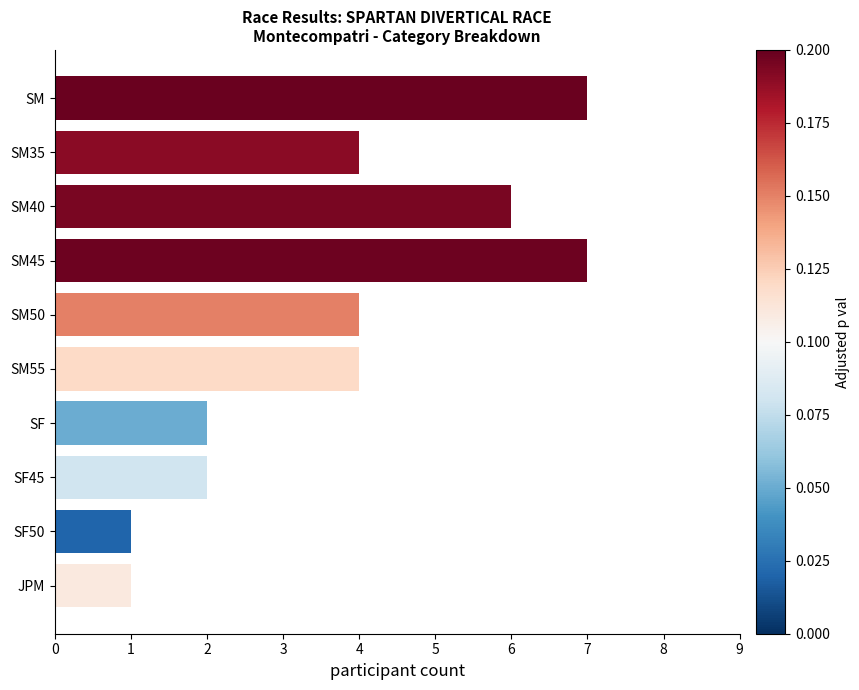

What is the difference between the second highest and minimum values?

6